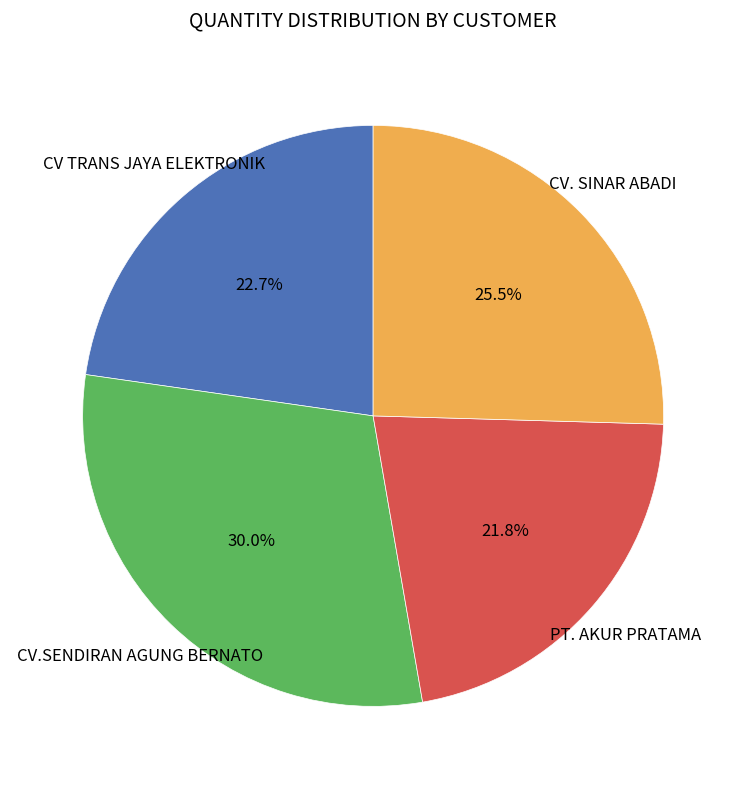

Is there any slice that represents more than half of the pie?

No